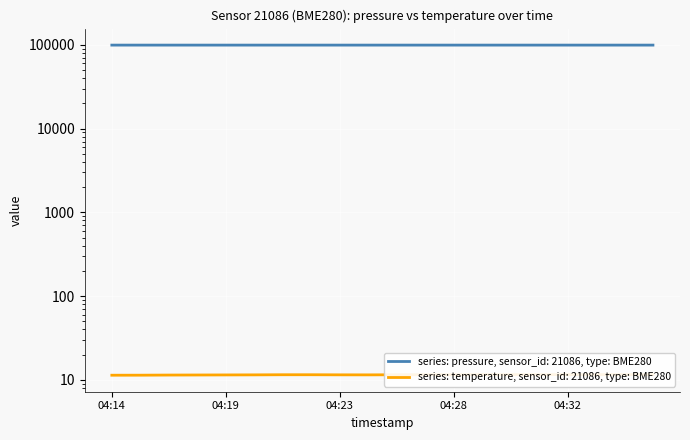

At which label is temperature closest to 11?

04:14